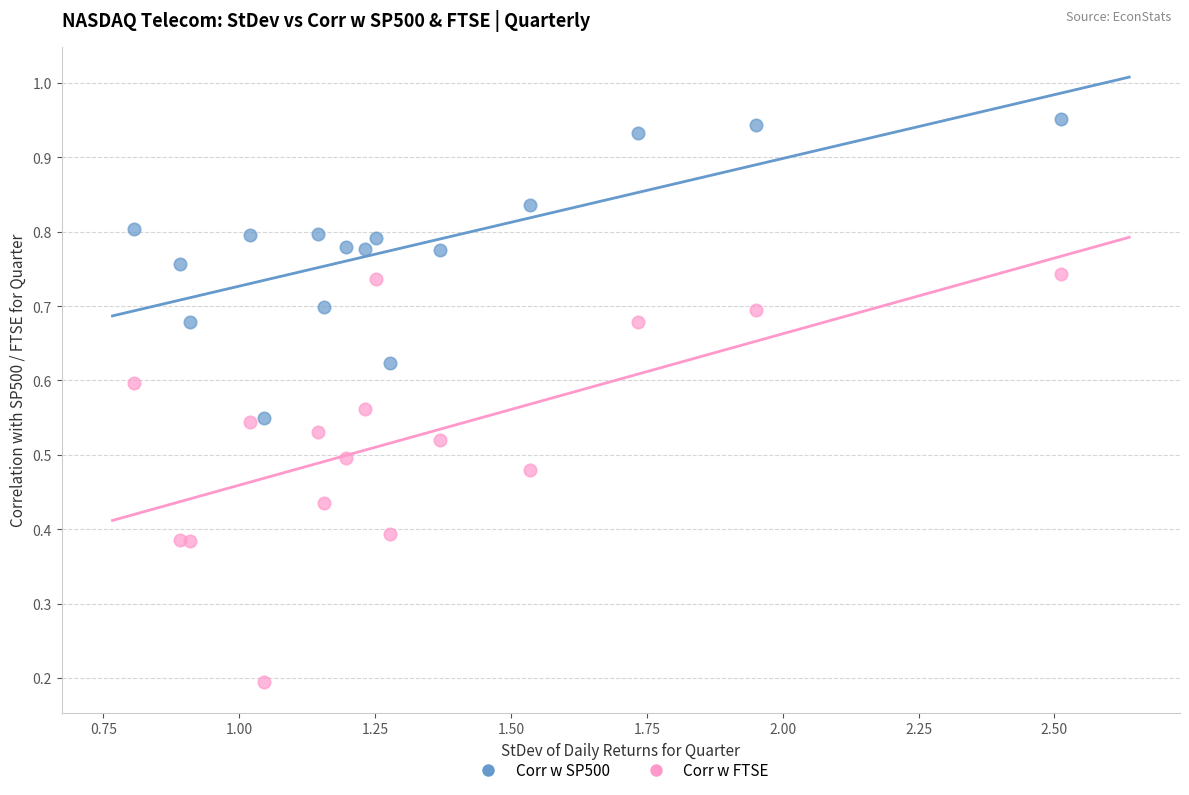

What are all the series names shown in the legend?

Corr w SP500, Corr w FTSE